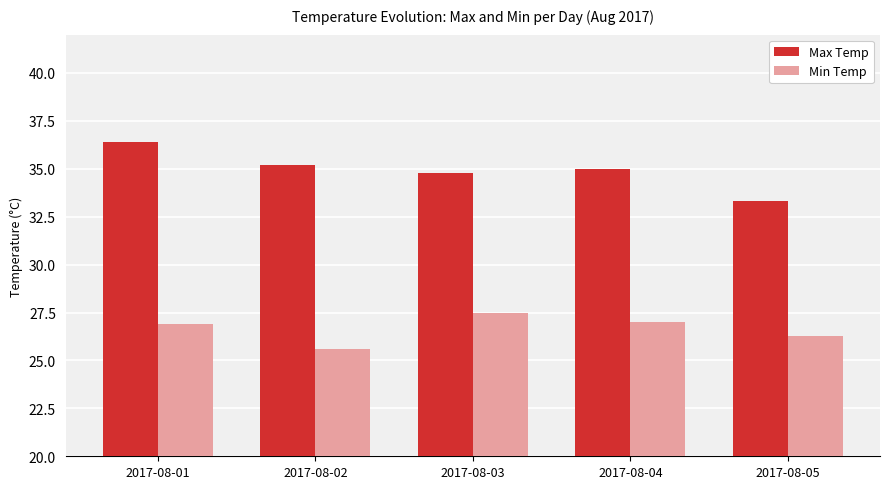

What is the spread (max minus min) of values at 2017-08-01?

9.5